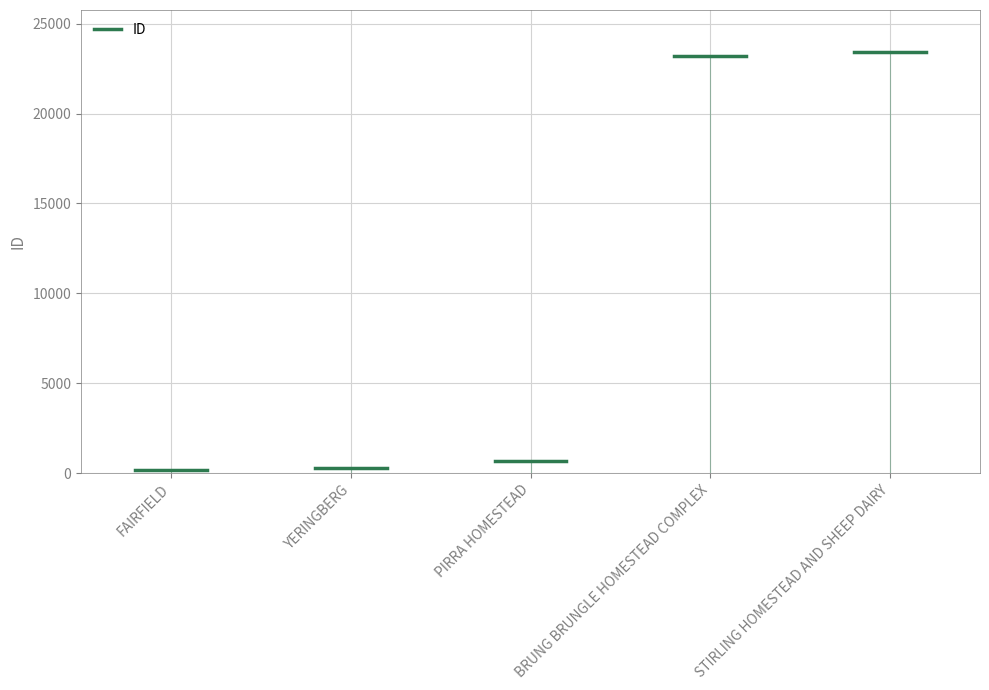

List the labels in order of value, smallest first.

FAIRFIELD, YERINGBERG, PIRRA HOMESTEAD, BRUNG BRUNGLE HOMESTEAD COMPLEX, STIRLING HOMESTEAD AND SHEEP DAIRY